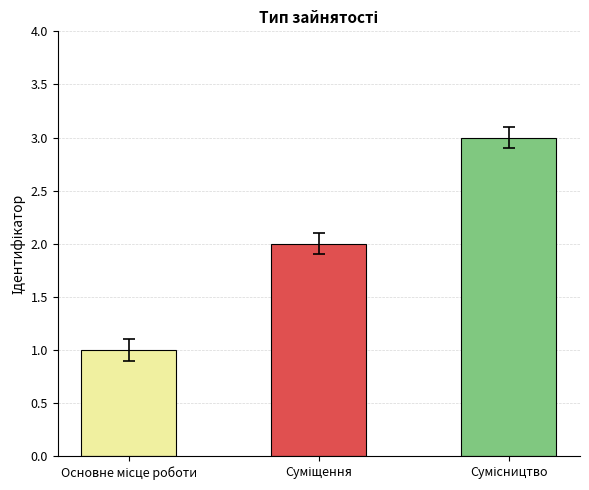

What is the greatest value displayed?

3